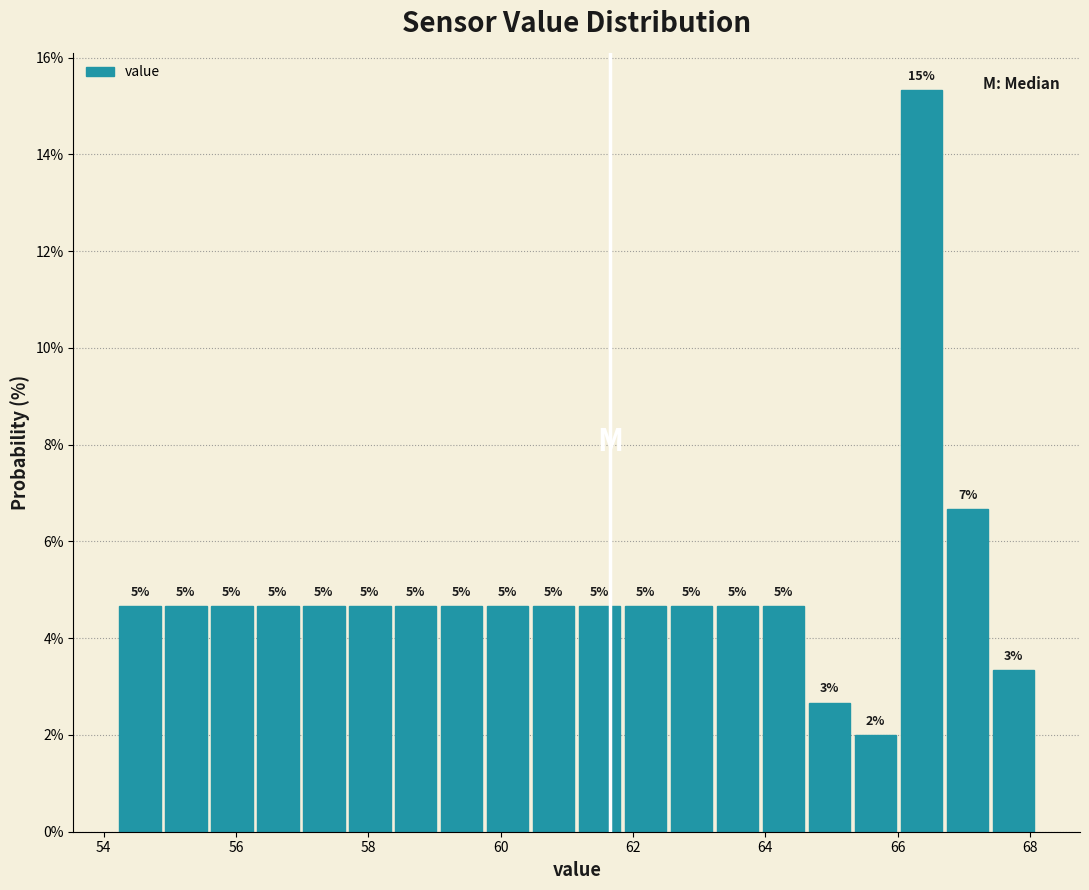

Around what value on the x-axis is the tallest bar? Give the approximate position of its centre, as read against the axis.

66.4